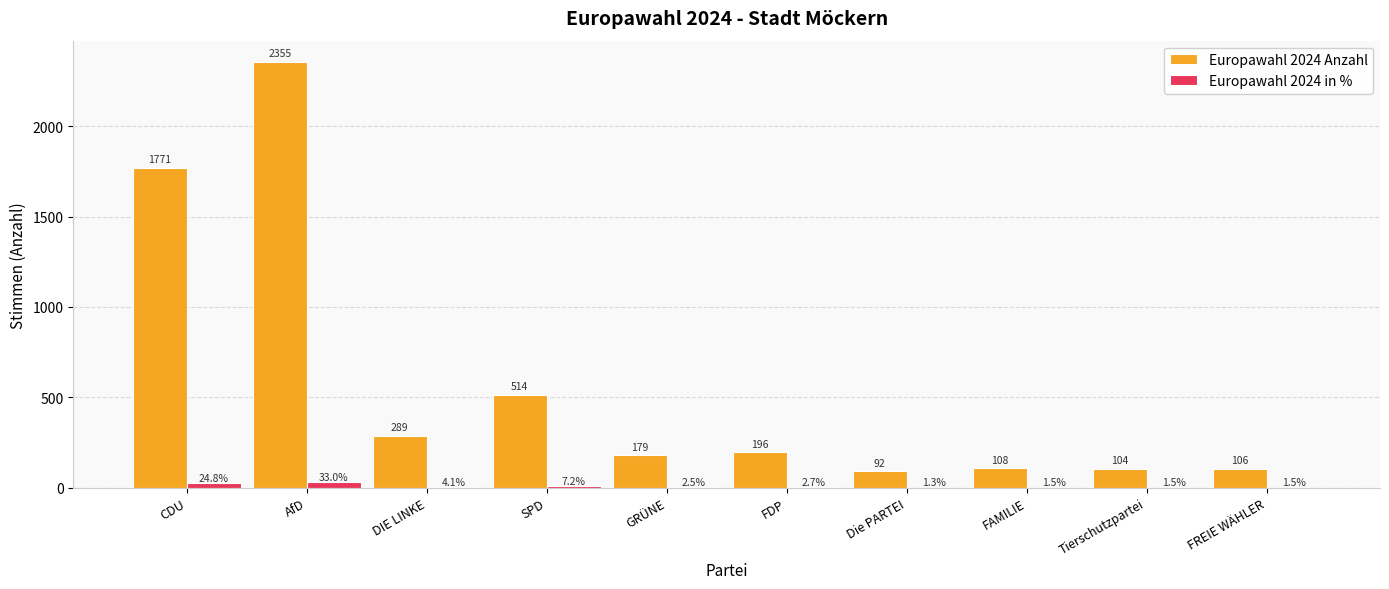

Is it true that Europawahl 2024 in % equals 1.5 at FAMILIE?

True